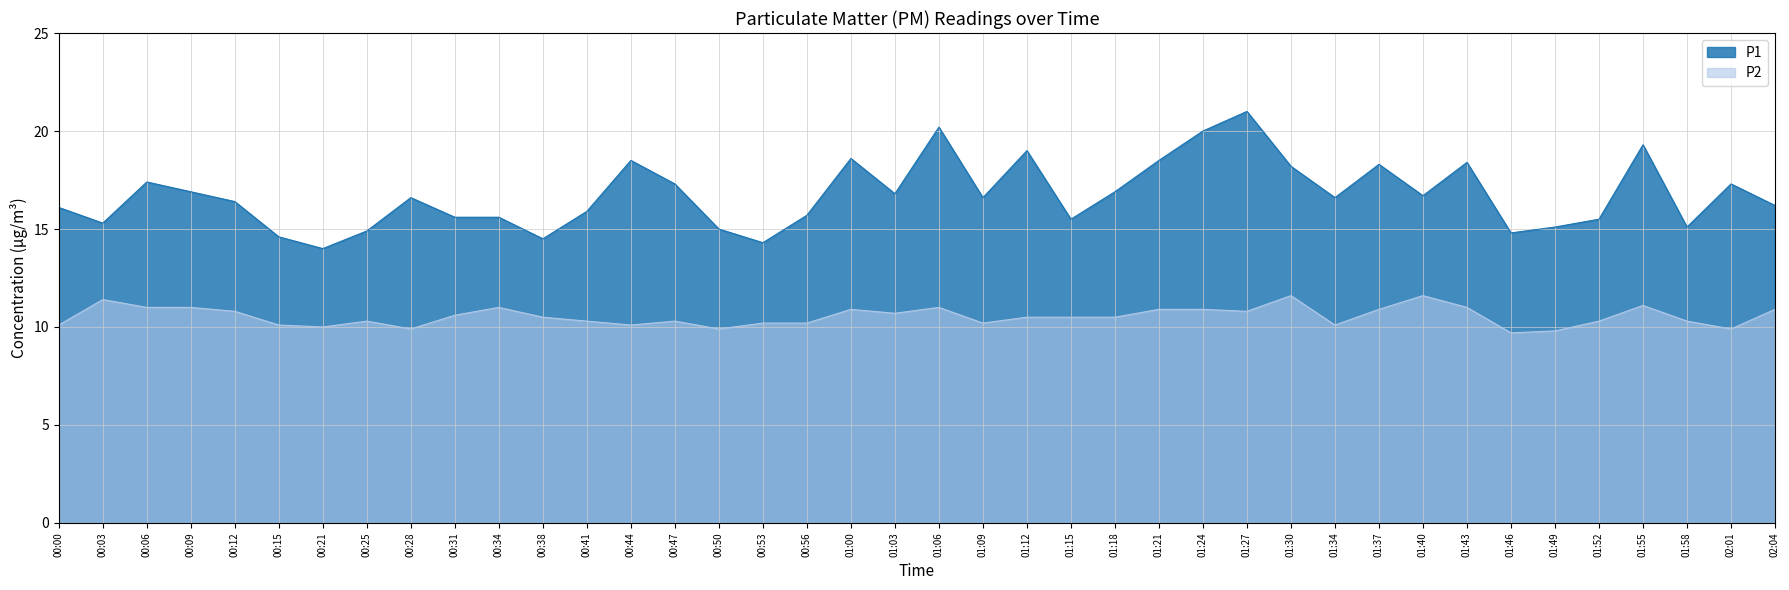

Rank the series by their average value, from lowest to highest.

P2, P1